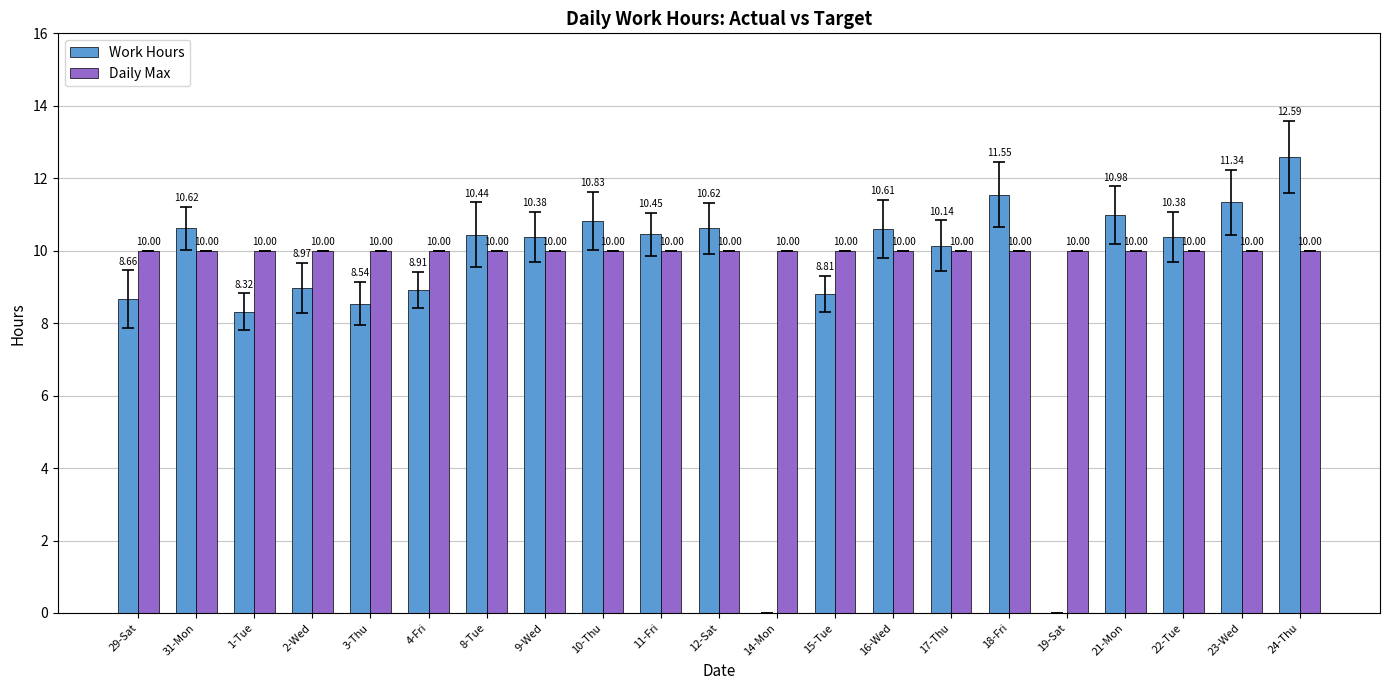

Between 14-Mon and 21-Mon, which series saw the biggest shift?

Work Hours